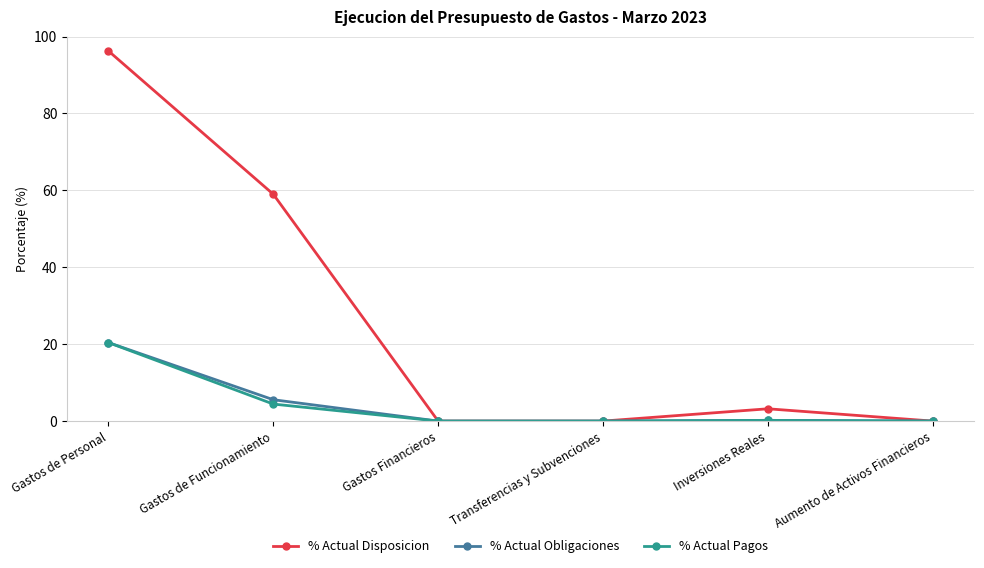

At how many categories does at least one series exceed 66?

1